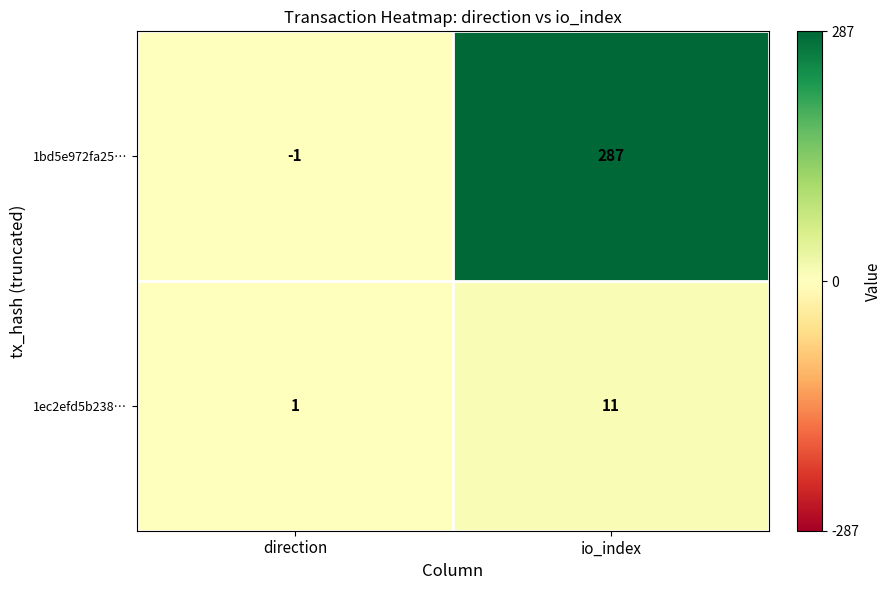

Where is 1bd5e972fa25… nearest to the value 143?

direction